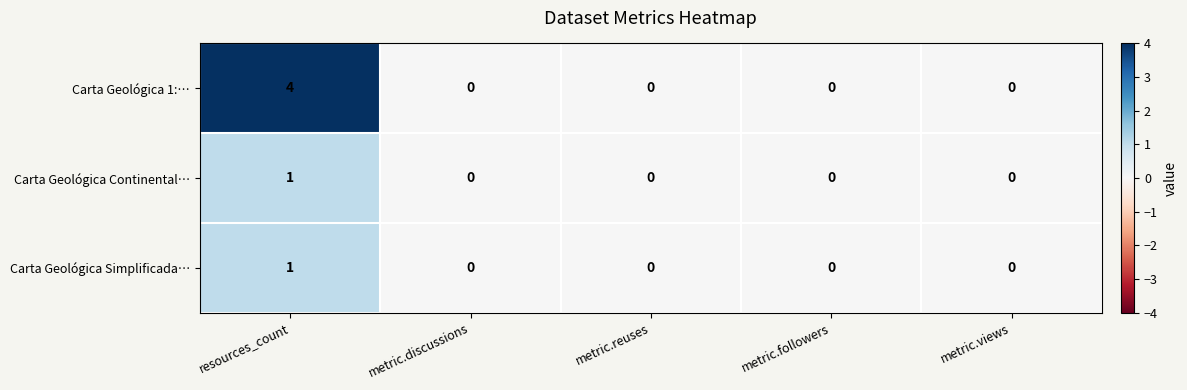

Which series changed the most between resources_count and metric.views?

Carta Geológica 1:…